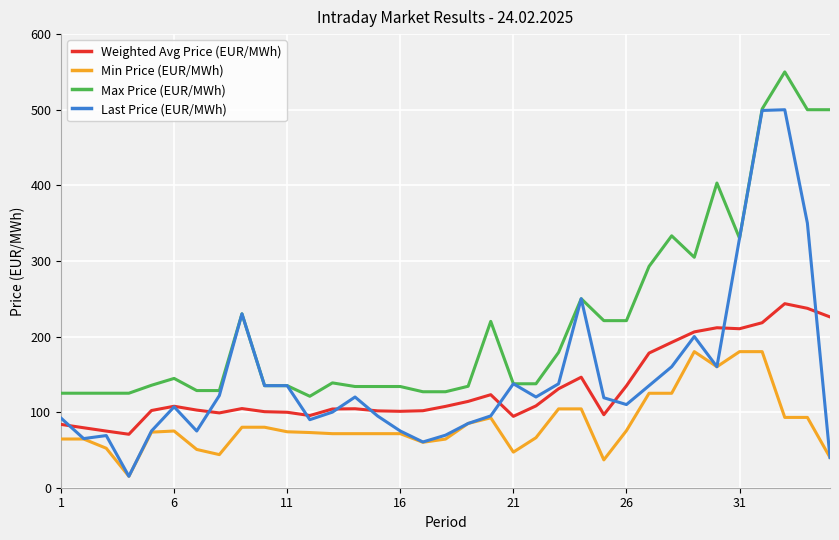

Does the chart have visible grid lines?

Yes